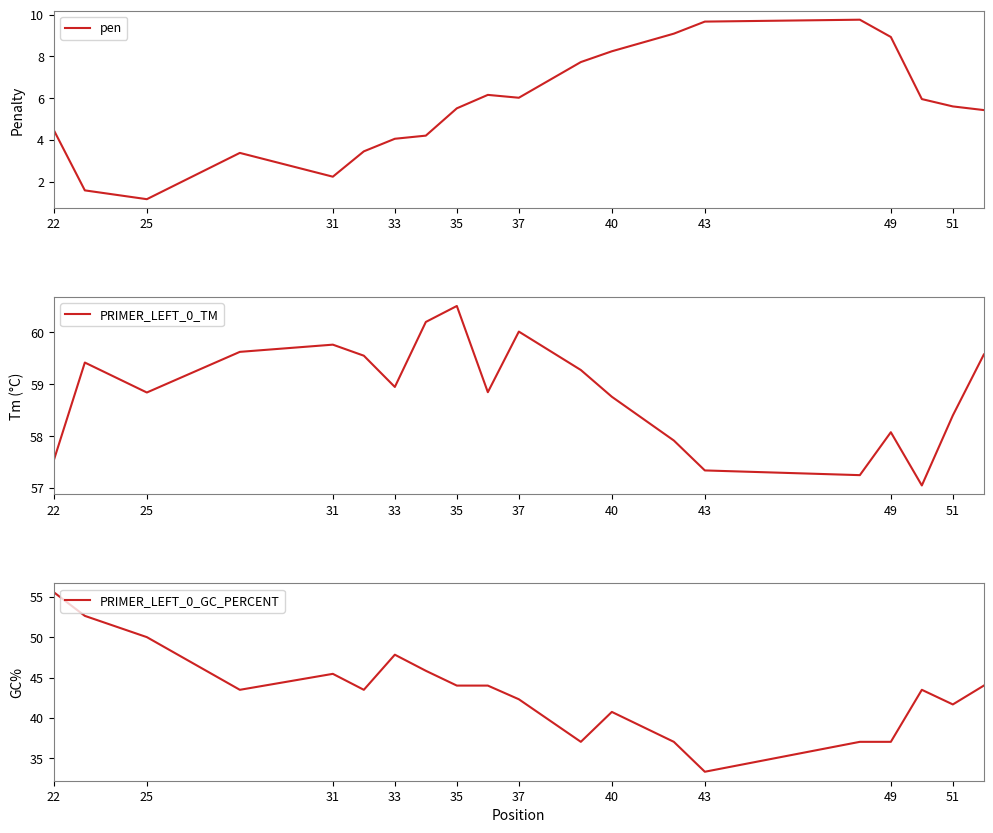

At which label does pen reach its minimum?

25